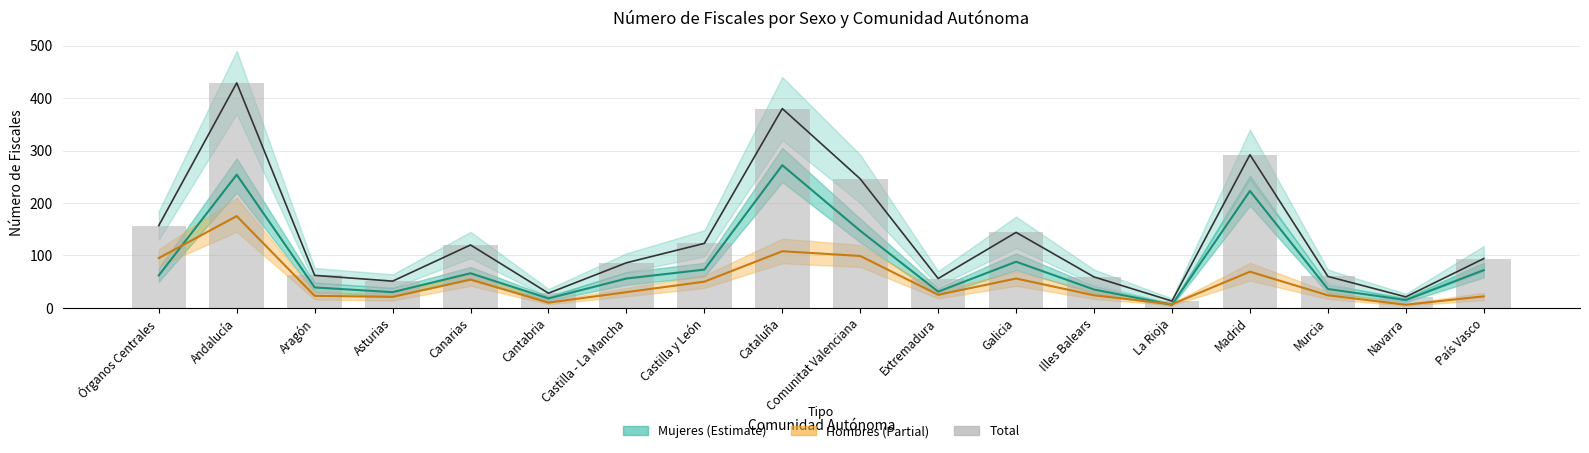

What is the difference between the highest and lowest values at Madrid?

223